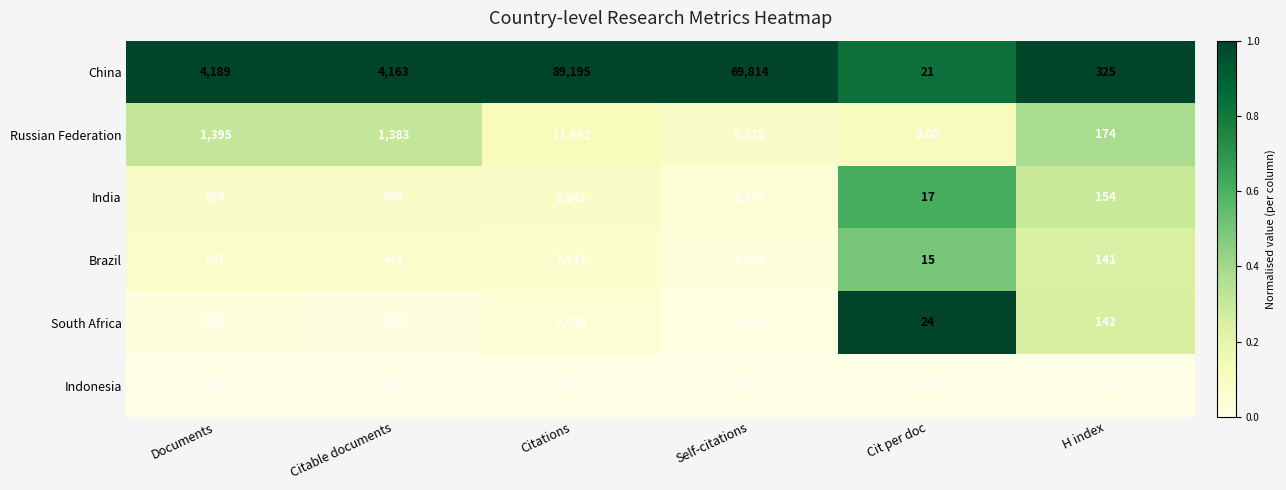

What is the spread (max minus min) of values at Documents?

4060